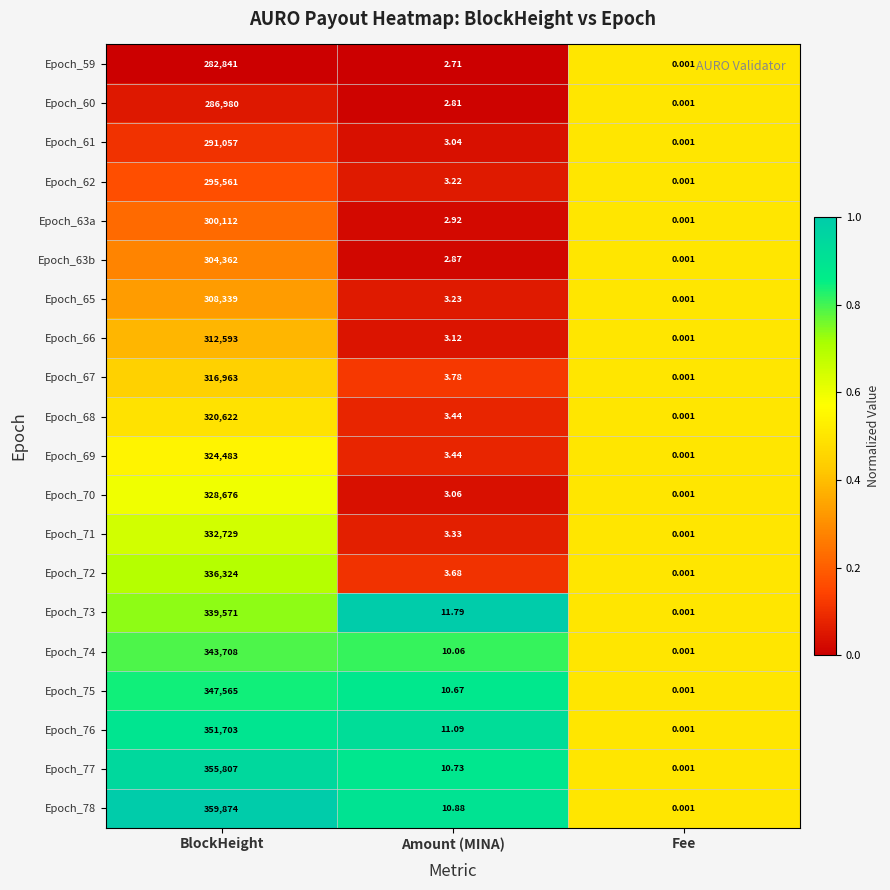

At which category does the chart reach its minimum across all series?

Fee